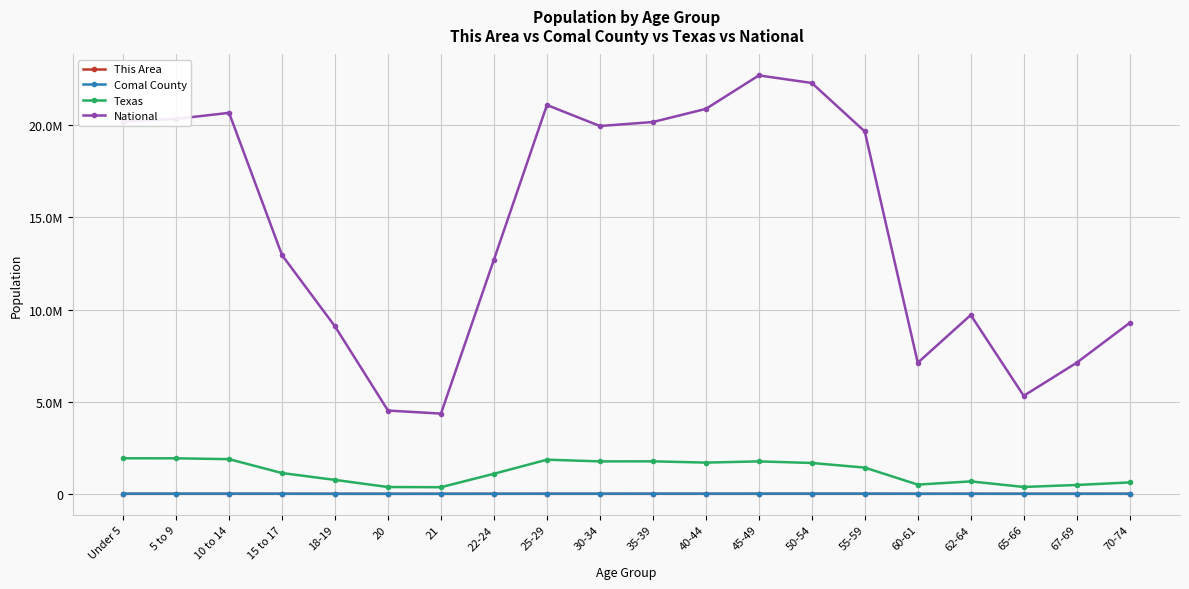

Which series has the largest total across all categories?

National